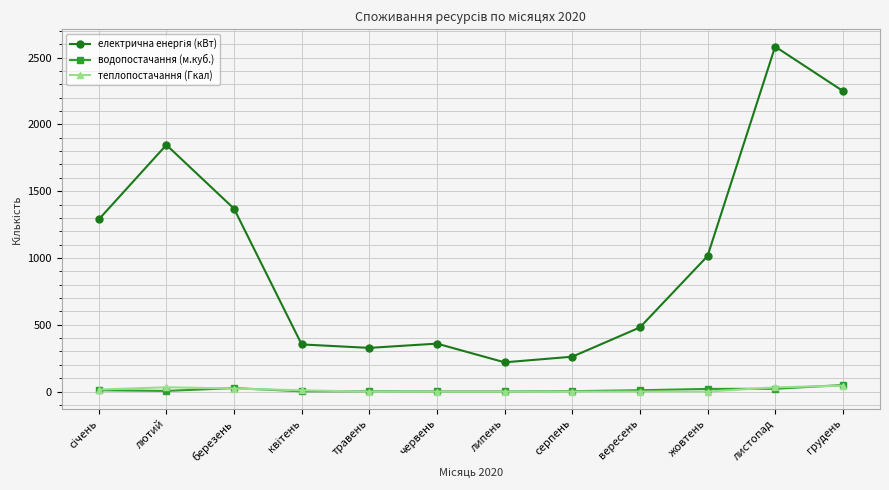

What is the label of the 7th point from the left?

липень